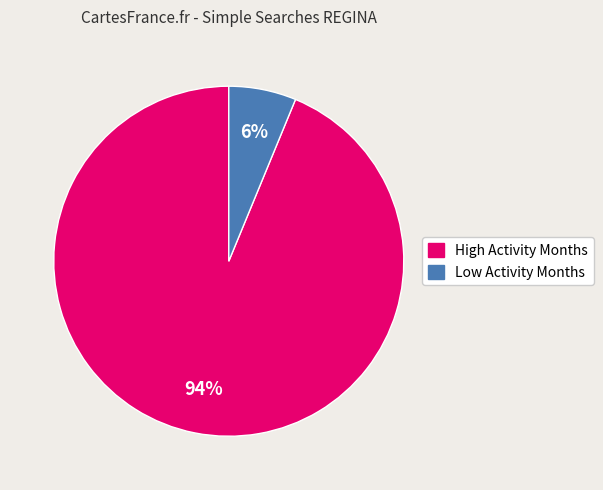

To the nearest percent, what is the difference between the largest and smallest slice percentages?

88%